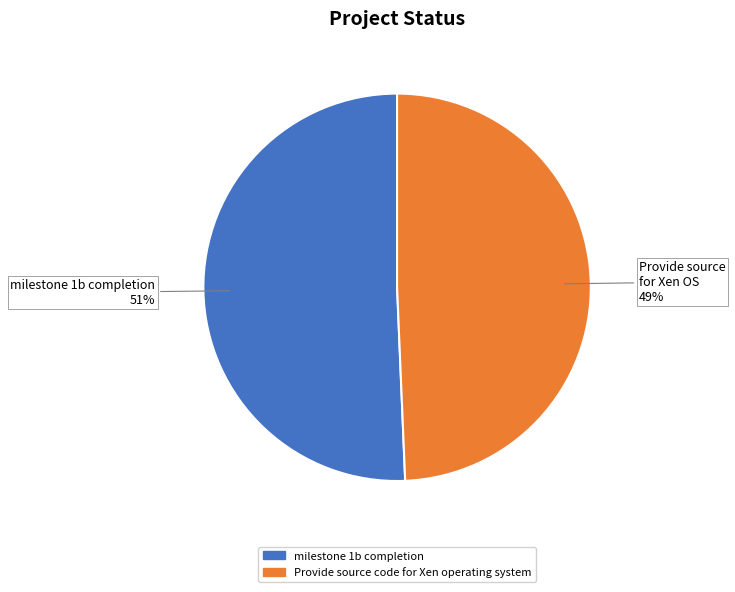

How many segments does this pie chart have?

2